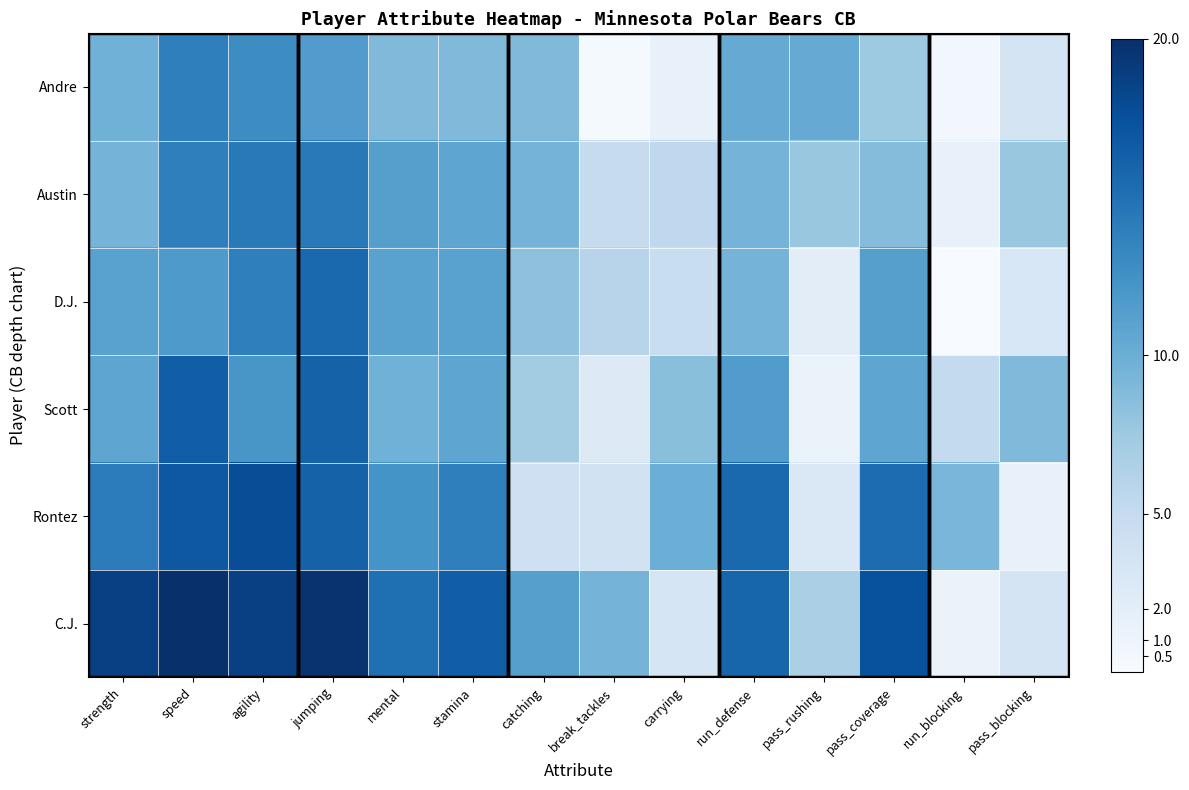

Reading left to right, extract all data points from this chart.

C.J.: strength=18.7	speed=20.0	agility=18.7	jumping=19.7	mental=15.1	stamina=16.4	catching=11.3	break_tackles=9.5	carrying=3.3	run_defense=15.9	pass_rushing=6.7	pass_coverage=17.4	run_blocking=1.3	pass_blocking=3.6
Rontez: strength=14.1	speed=16.9	agility=17.7	jumping=16.2	mental=12.3	stamina=13.8	catching=4.1	break_tackles=3.8	carrying=10.0	run_defense=15.6	pass_rushing=2.8	pass_coverage=15.4	run_blocking=9.2	pass_blocking=1.5
Scott: strength=10.8	speed=16.4	agility=12.1	jumping=16.2	mental=9.7	stamina=10.8	catching=7.2	break_tackles=2.6	carrying=8.5	run_defense=11.5	pass_rushing=1.3	pass_coverage=10.8	run_blocking=5.1	pass_blocking=9.0
D.J.: strength=11.0	speed=11.8	agility=13.8	jumping=15.6	mental=11.0	stamina=11.0	catching=8.2	break_tackles=5.9	carrying=4.6	run_defense=9.5	pass_rushing=2.1	pass_coverage=11.3	run_blocking=0.0	pass_blocking=3.1
Austin: strength=9.5	speed=13.8	agility=14.4	jumping=14.4	mental=11.3	stamina=10.8	catching=9.5	break_tackles=4.9	carrying=5.4	run_defense=9.5	pass_rushing=7.7	pass_coverage=8.7	run_blocking=1.5	pass_blocking=7.7
Andre: strength=9.7	speed=13.8	agility=12.8	jumping=11.5	mental=9.0	stamina=9.0	catching=9.0	break_tackles=0.3	carrying=1.5	run_defense=10.3	pass_rushing=10.3	pass_coverage=7.4	run_blocking=0.5	pass_blocking=3.6